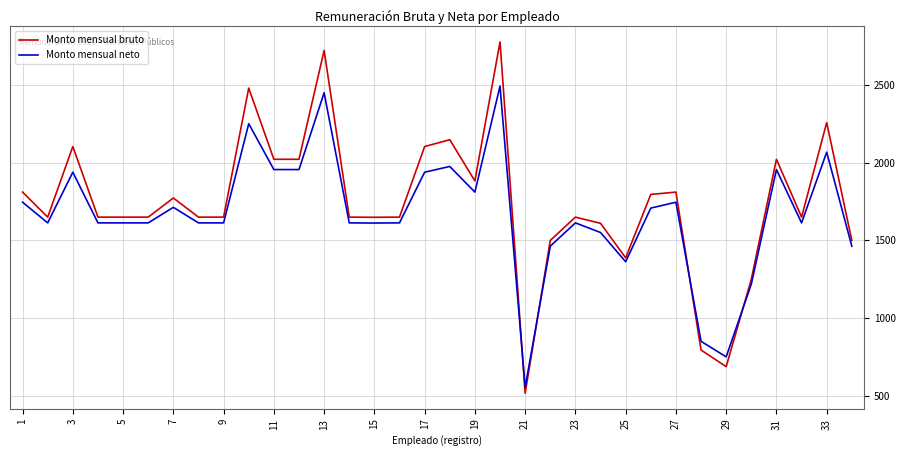

Rank the series by their maximum value, from highest to lowest.

Monto mensual bruto, Monto mensual neto